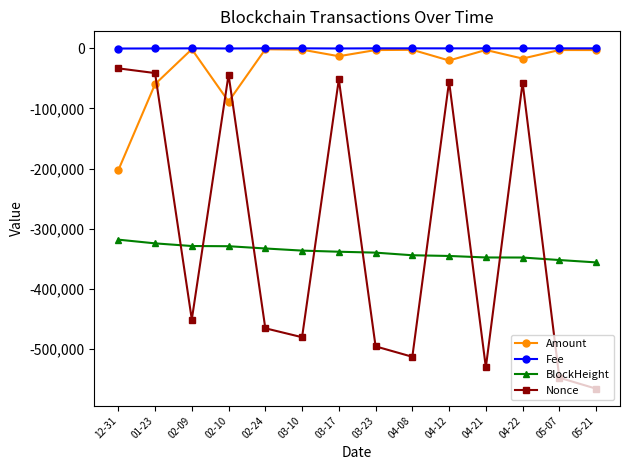

The value of BlockHeight at 05-07 is -173720.6. True or false?

False